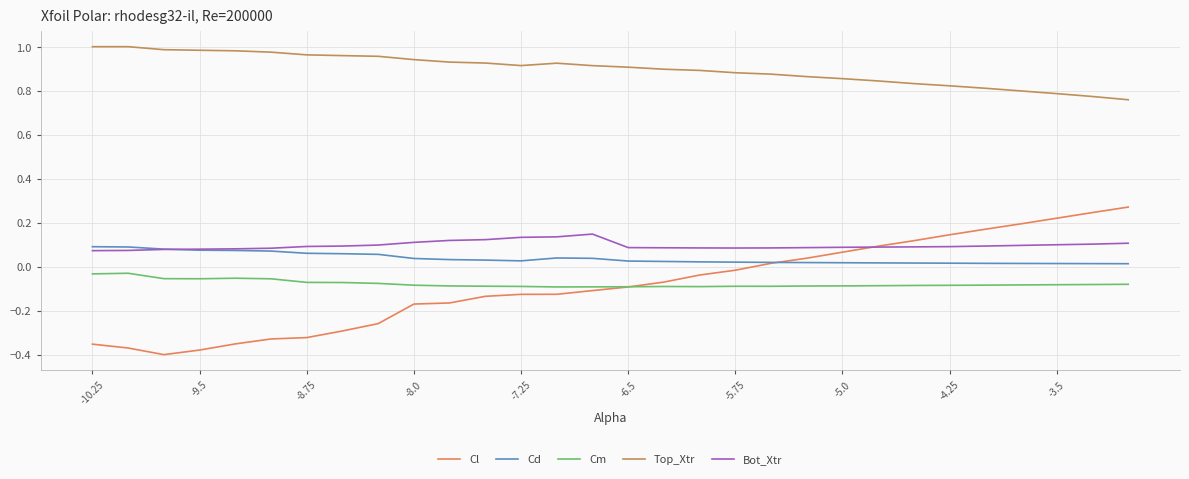

True or false: Top_Xtr and Cm cross at least once.

False